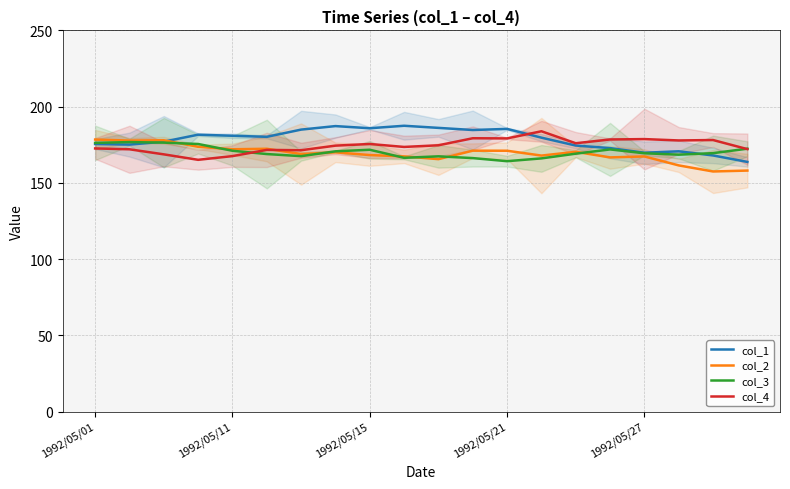

What is the lowest value of the col_1 series?

163.7